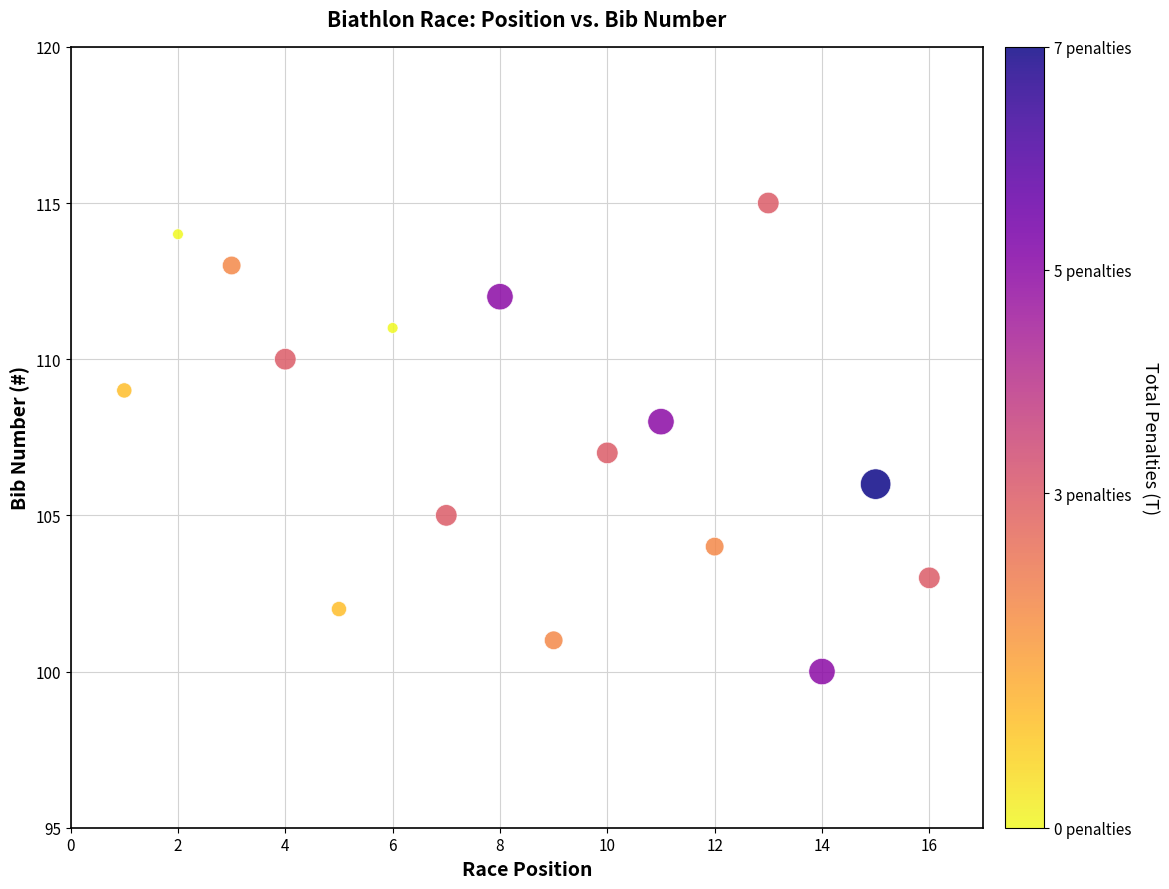

What is the range of X values (max minus min)?

15